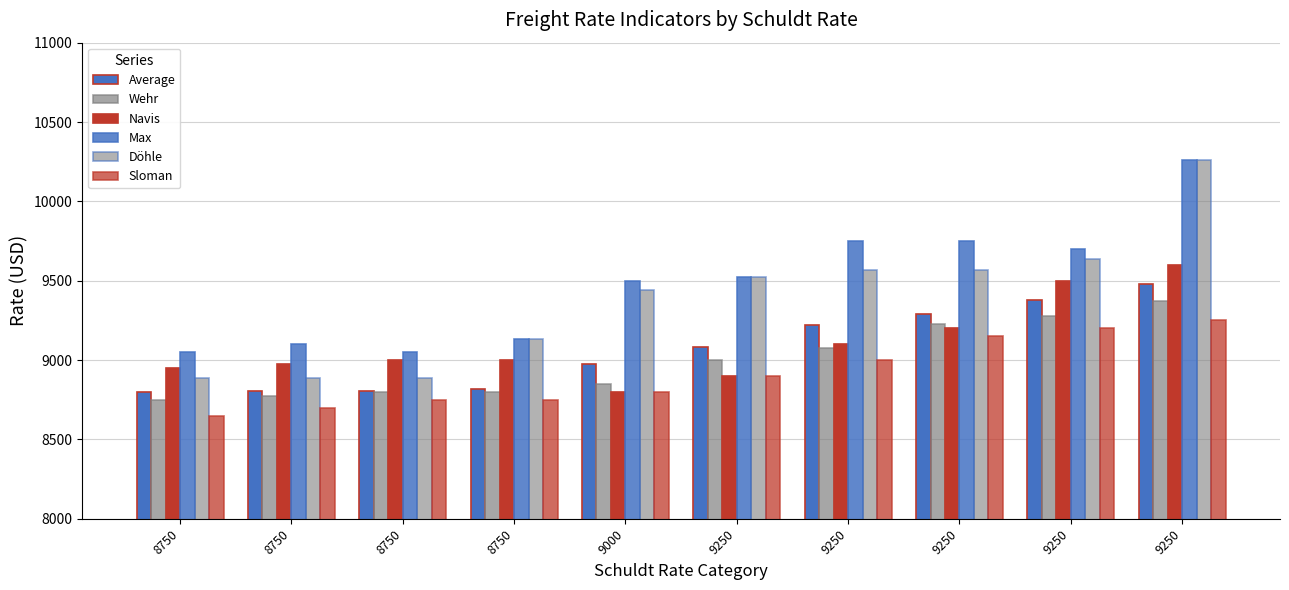

How many categories are shown in the chart?

10